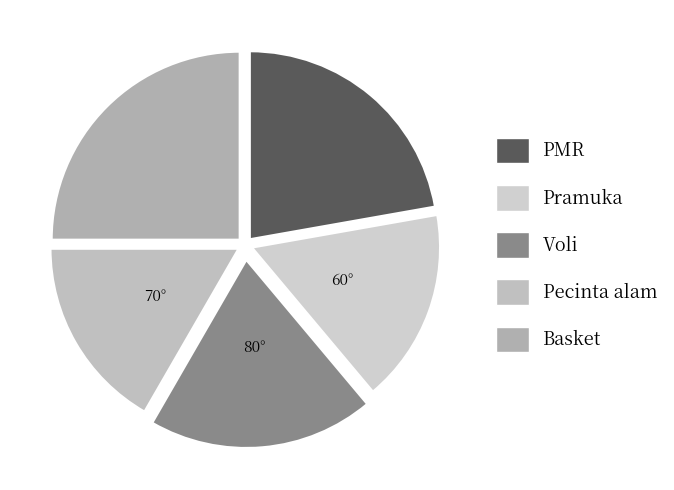

Count the number of slices in the pie.

5